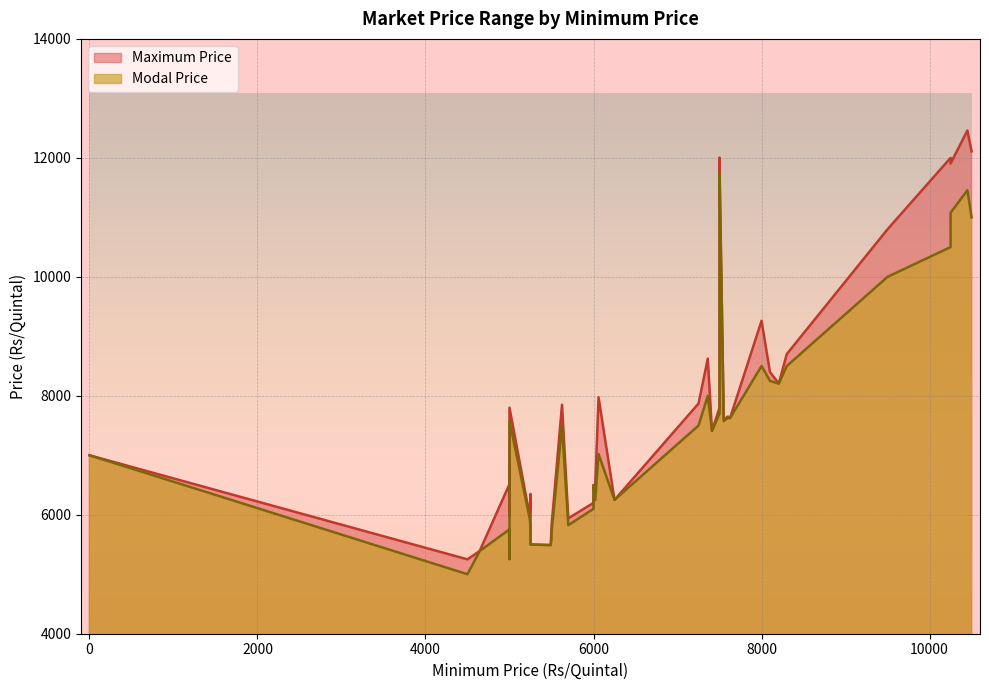

What is the lowest value of the Modal Price series?

5000.0